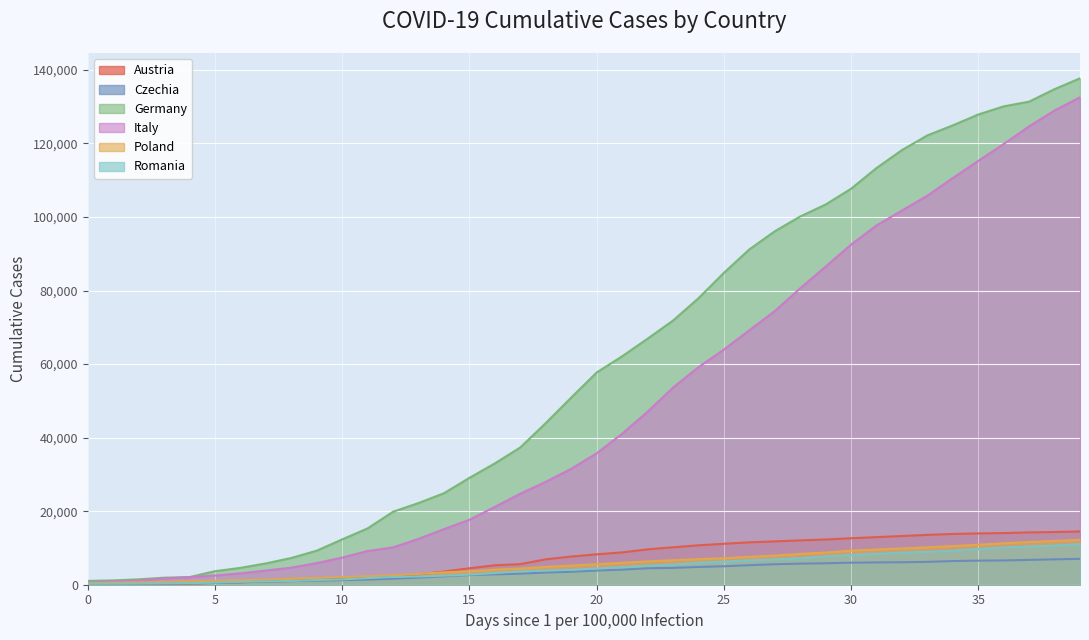

How many lines are shown in the chart?

6